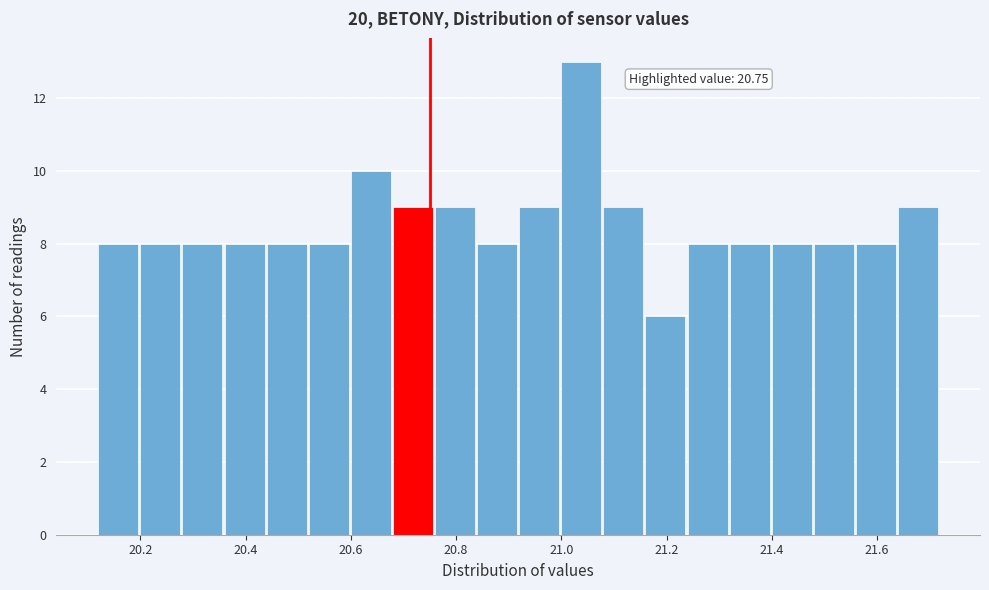

Over which range of the x-axis is the bar tallest?

21.00 to 21.08